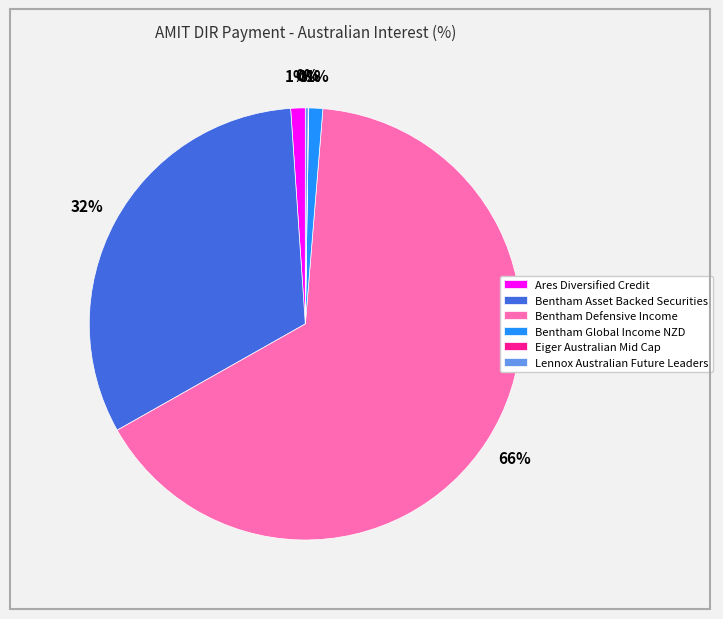

To the nearest percent, what is the average slice percentage?

17%